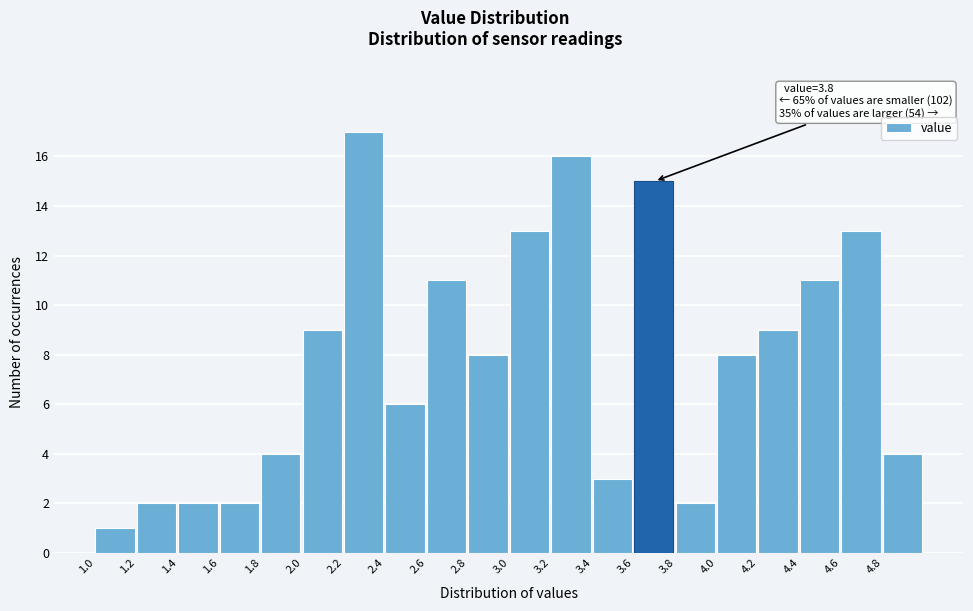

Which range on the x-axis has the tallest bar?

2.2 to 2.4